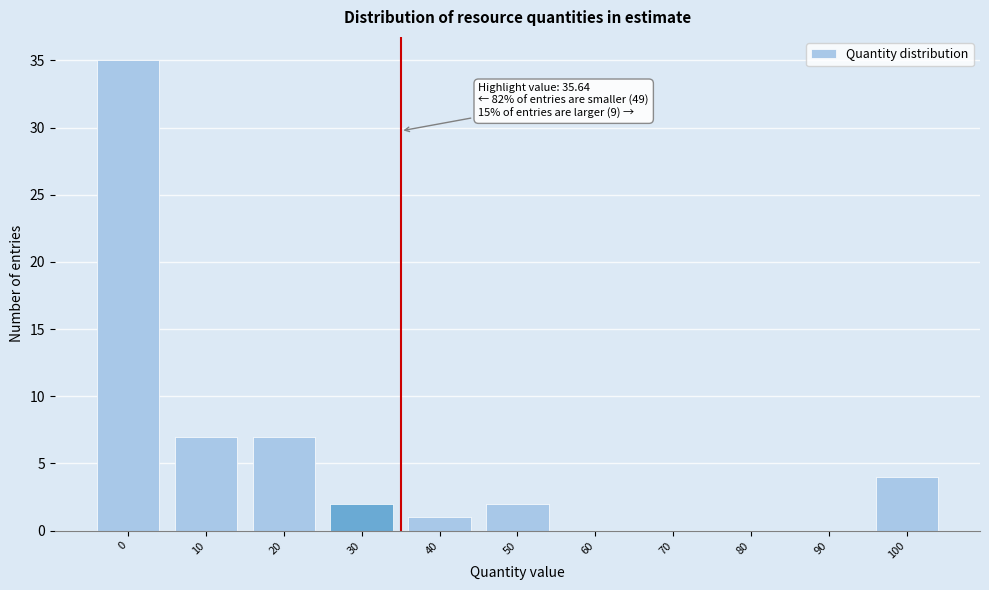

Reading right to left, list all the values displayed in this chart.

100=4	90=0	80=0	70=0	60=0	50=2	40=1	30=2	20=7	10=7	0=35